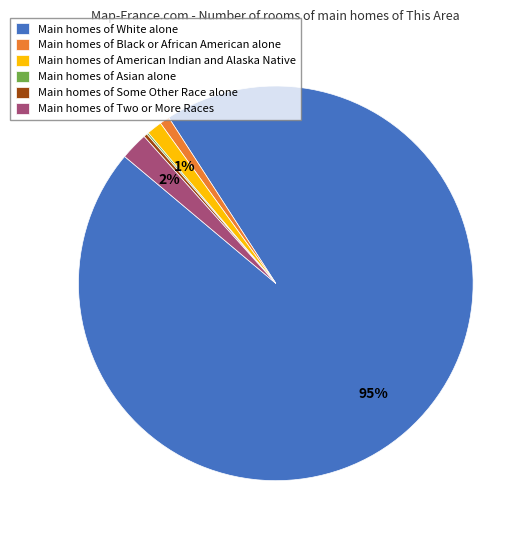

To the nearest percent, what is the average slice percentage?

17%